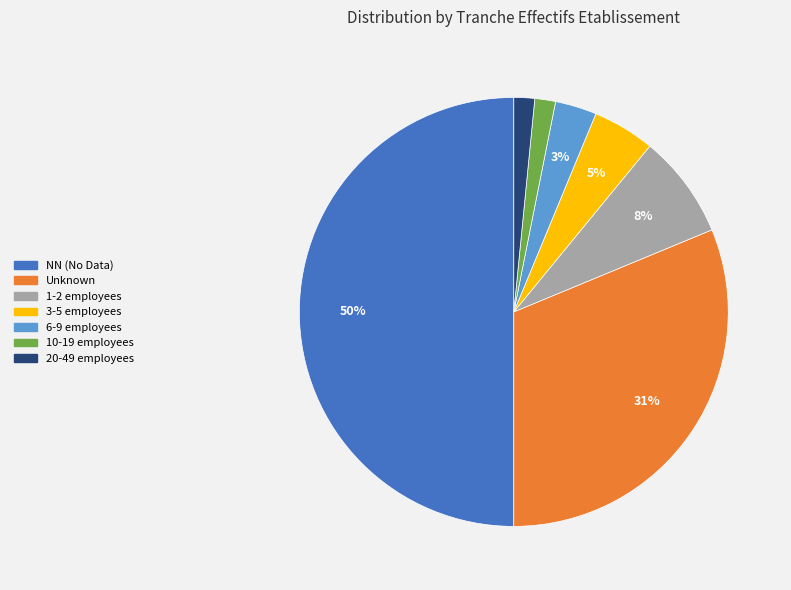

How many segments does this pie chart have?

7